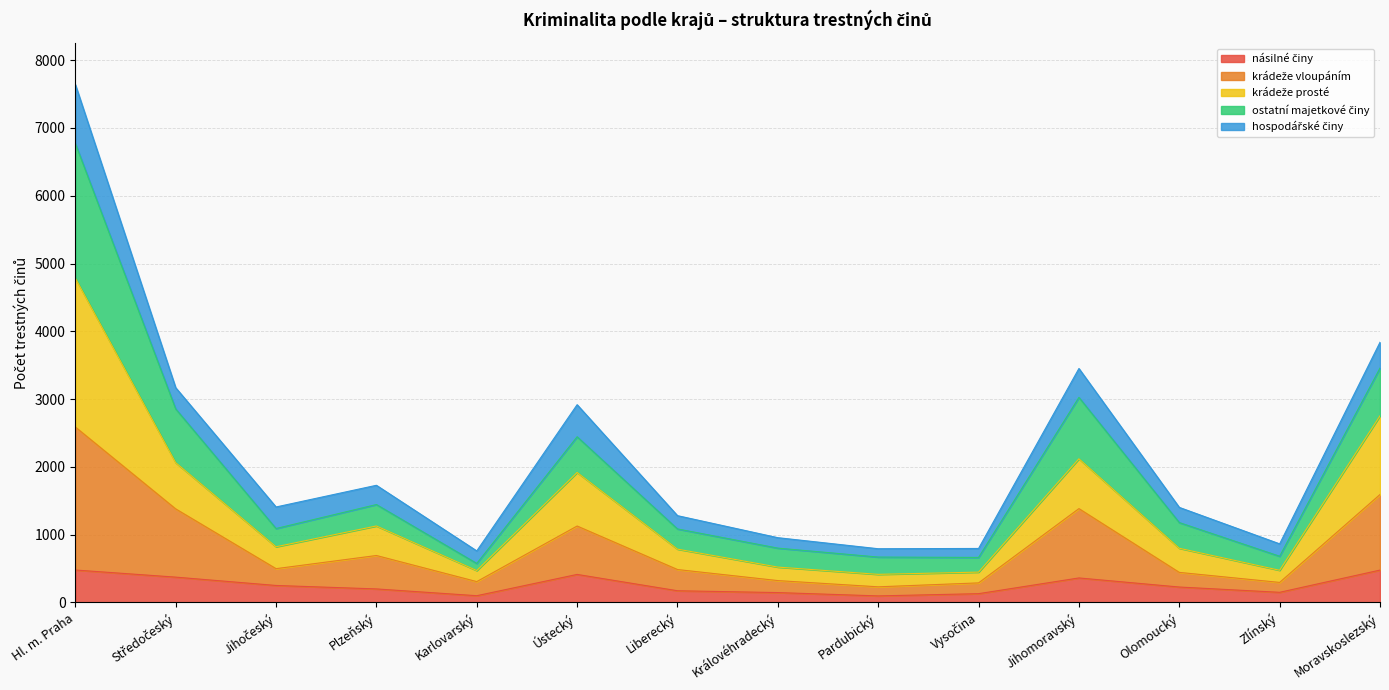

What is the label of the 4th point from the right?

Jihomoravský